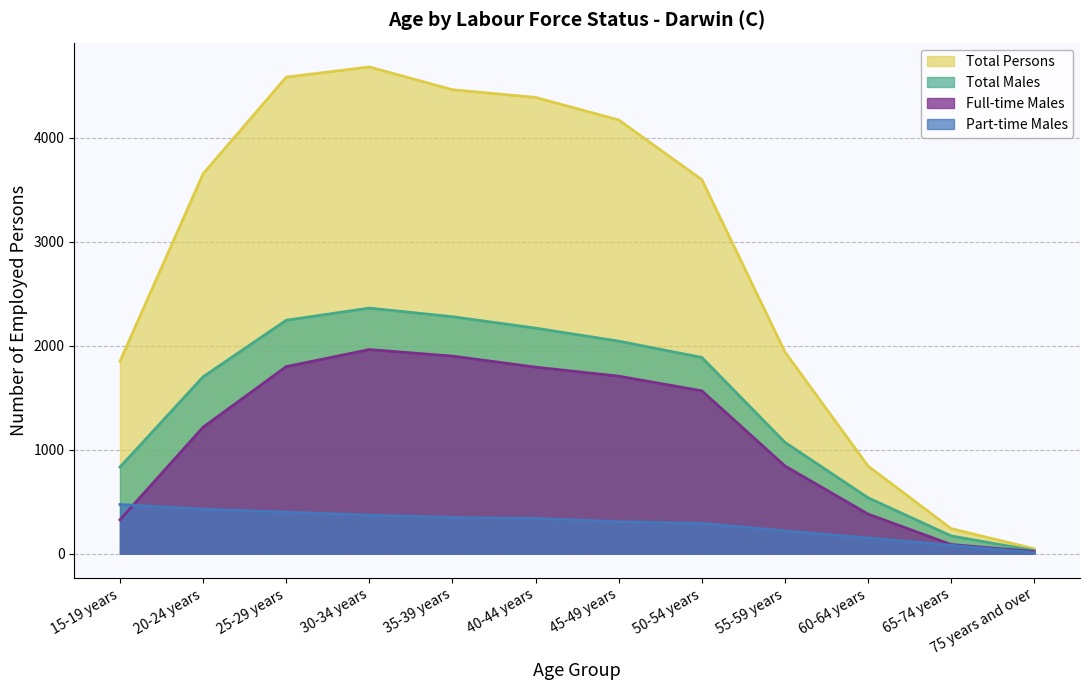

Reading left to right, what are all the values shown in this chart?

Full-time Males: 15-19 years=325	20-24 years=1216	25-29 years=1799	30-34 years=1963	35-39 years=1900	40-44 years=1794	45-49 years=1707	50-54 years=1566	55-59 years=843	60-64 years=380	65-74 years=87	75 years and over=20
Part-time Males: 15-19 years=472	20-24 years=428	25-29 years=399	30-34 years=370	35-39 years=348	40-44 years=338	45-49 years=307	50-54 years=291	55-59 years=219	60-64 years=151	65-74 years=80	75 years and over=9
Total Males: 15-19 years=832	20-24 years=1701	25-29 years=2245	30-34 years=2362	35-39 years=2279	40-44 years=2169	45-49 years=2044	50-54 years=1887	55-59 years=1070	60-64 years=537	65-74 years=170	75 years and over=29
Total Persons: 15-19 years=1850	20-24 years=3654	25-29 years=4584	30-34 years=4682	35-39 years=4463	40-44 years=4389	45-49 years=4172	50-54 years=3598	55-59 years=1940	60-64 years=842	65-74 years=240	75 years and over=46